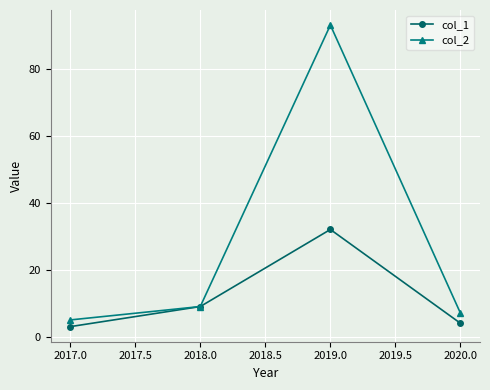

Rank the categories by col_2 value from lowest to highest.

2017.0, 2020.0, 2018.0, 2019.0